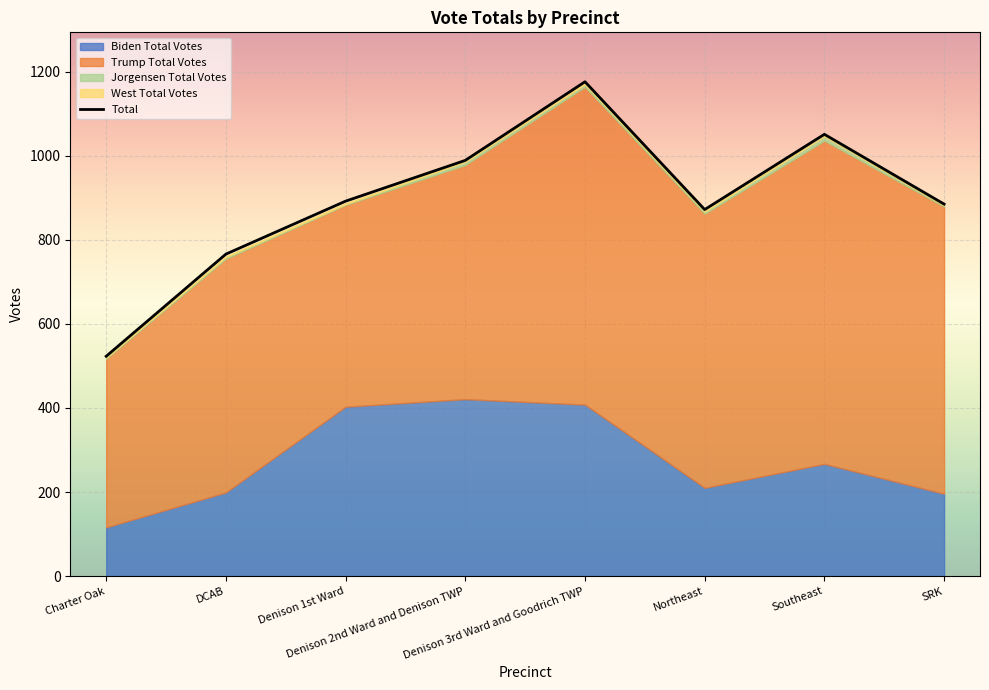

What is the label of the 1st point from the left?

Charter Oak